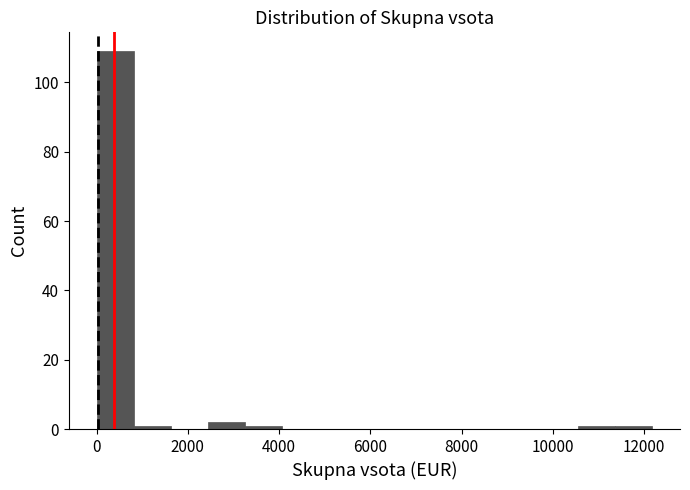

Reading left to right, transcribe this chart: for each bar, give the range it covers on the x-axis and its height. Neither the bar edges nor the heights are printed on the chart, so give them approximately, as read against the axes.

0 to 800: 110
800 to 1600: under 2
1600 to 2400: 0
2400 to 3200: 2
3200 to 4000: under 2
4000 to 4800: 0
4800 to 5600: 0
5600 to 6400: 0
6400 to 7400: 0
7400 to 8200: 0
8200 to 9000: 0
9000 to 9800: 0
9800 to 10600: 0
10600 to 11400: under 2
11400 to 12200: under 2